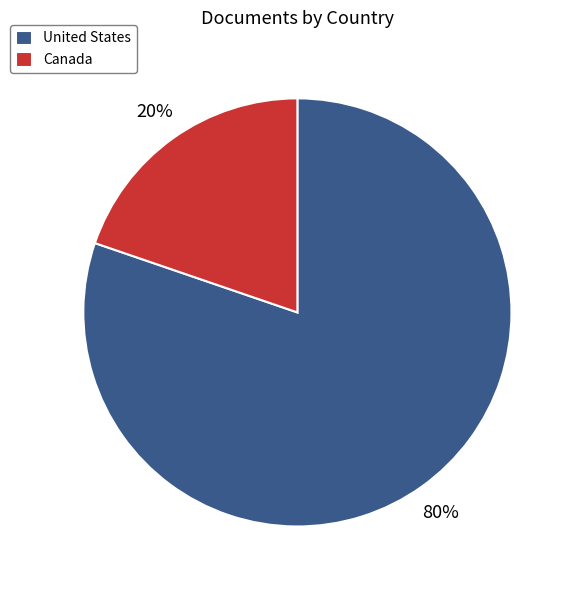

Count the number of slices in the pie.

2